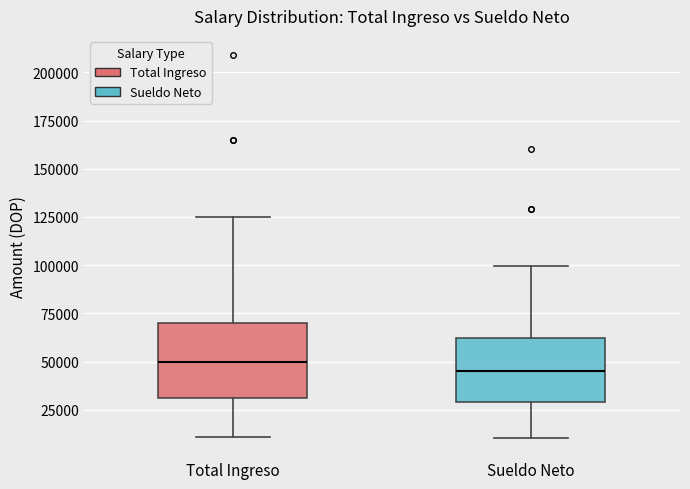

Reading left to right, transcribe this box plot: for each box, give where its median line is, the range the box spans, and where its two whiskers end, as read against the y-axis. The values are not printed on the chart, so give them approximately, as read against the axis.

Total Ingreso: median 50000, box 30000 to 70000, whiskers 10000 to 125000
Sueldo Neto: median 45000, box 30000 to 60000, whiskers 10000 to 100000